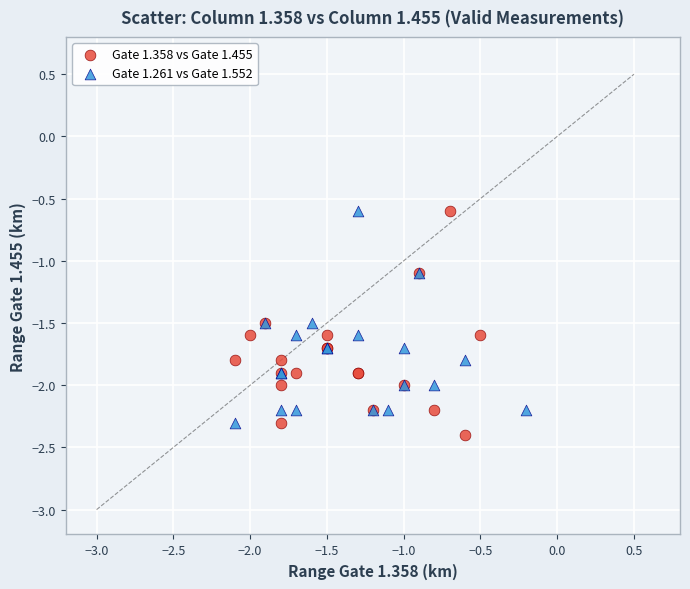

What are all the series names shown in the legend?

Gate 1.358 vs Gate 1.455, Gate 1.261 vs Gate 1.552